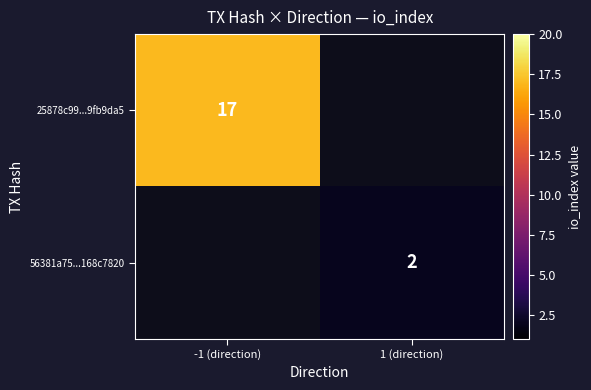

Is it true that 56381a75...168c7820 equals 2 at 1 (direction)?

True